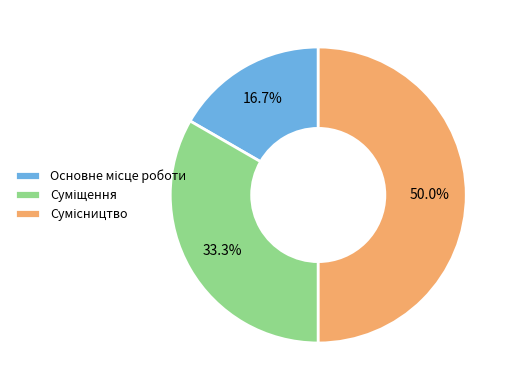

Is there any slice that represents more than half of the pie?

No